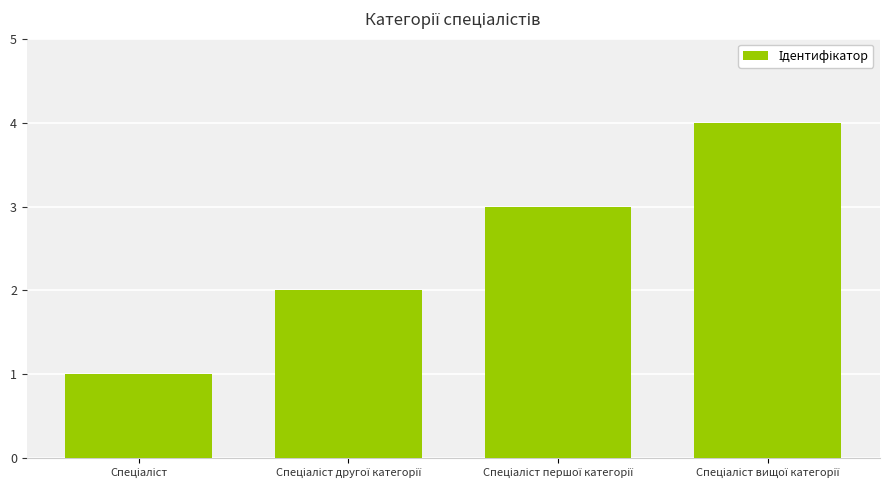

What is the greatest value displayed?

4